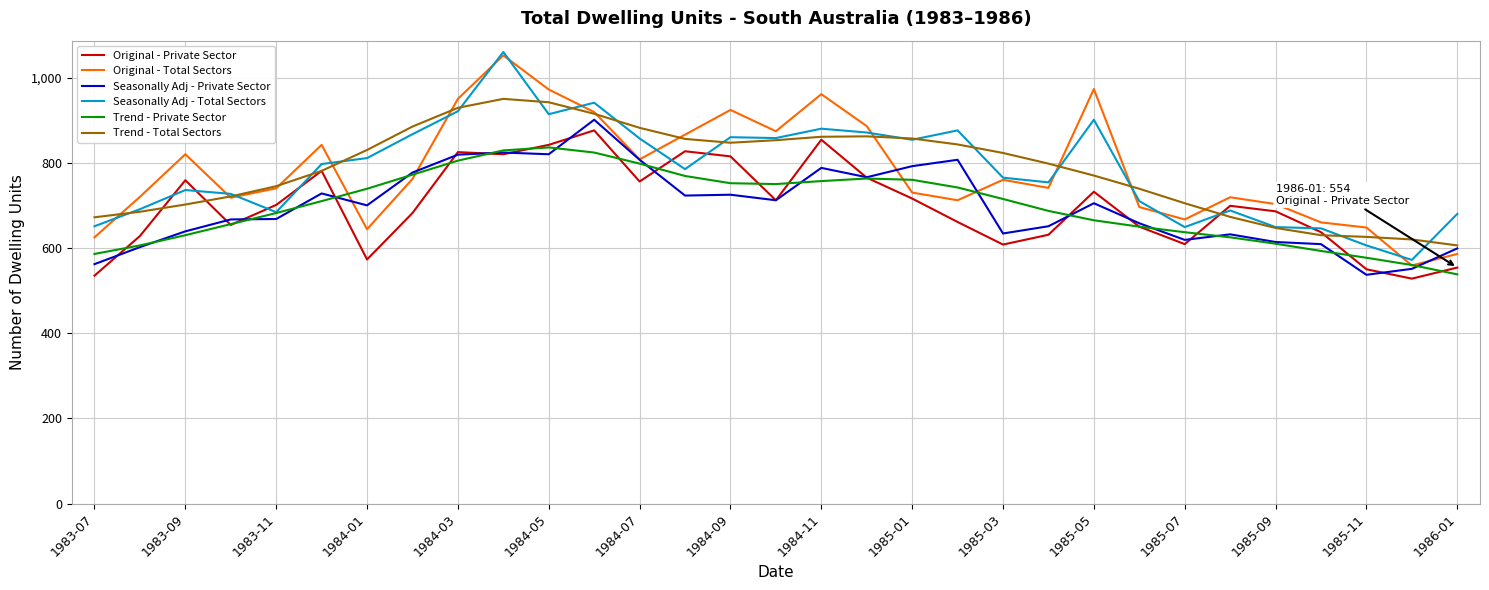

Which series has the widest spread of values?

Original - Total Sectors